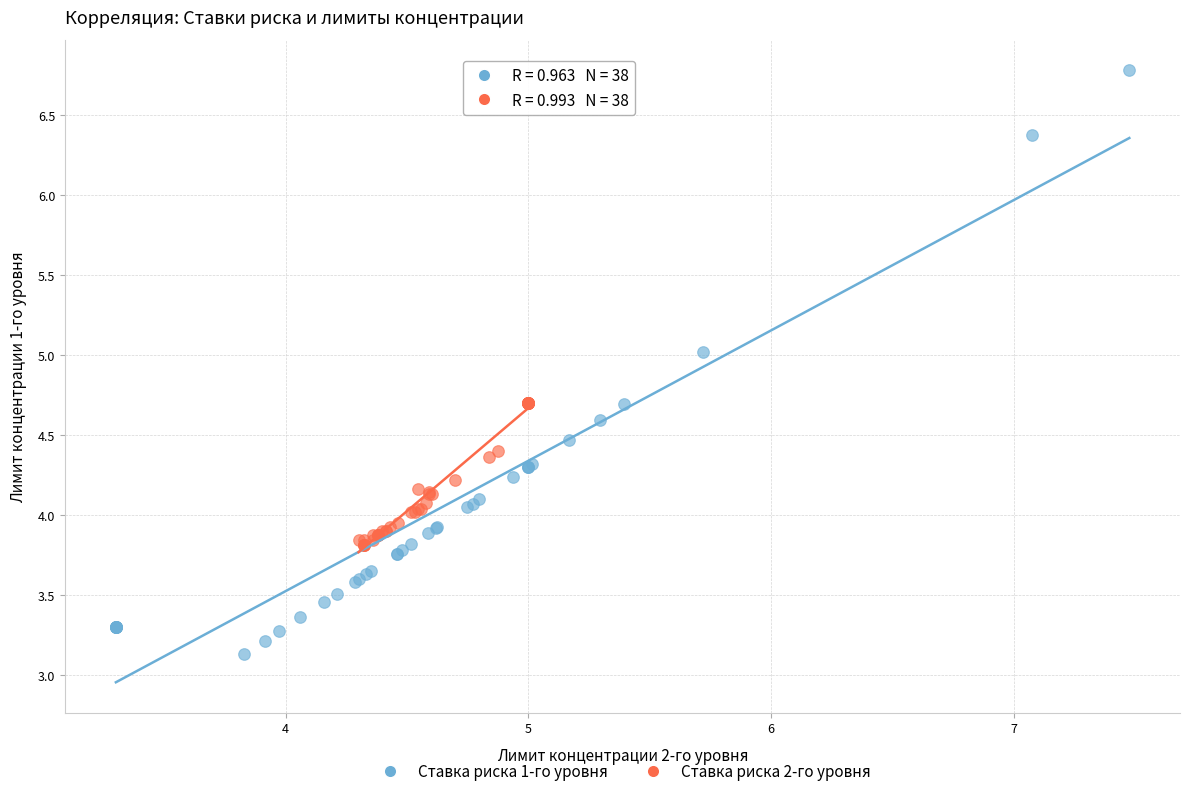

Which series contains the lowest Y value?

Ставка риска 1-го уровня